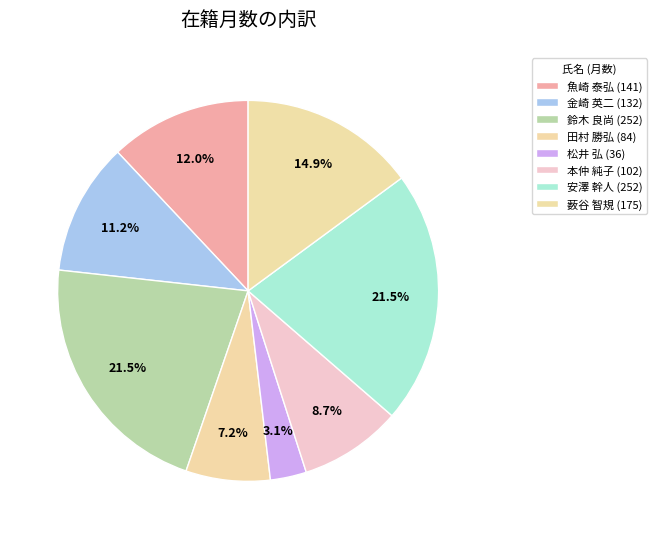

Do 本仲 純子 and 金崎 英二 together represent more than half of the pie?

No